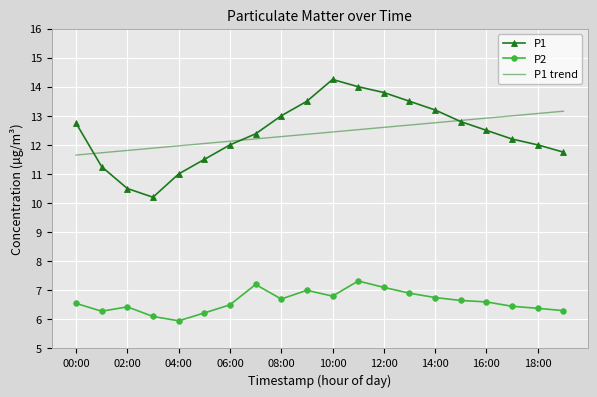

True or false: P2 and P1 intersect in this chart.

False